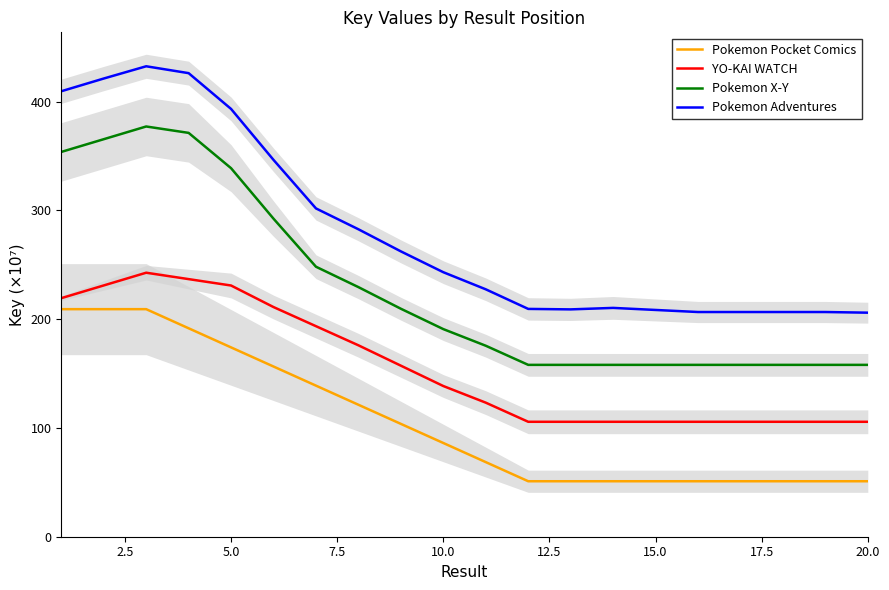

How many data points in Pokemon X-Y are above 190?

10